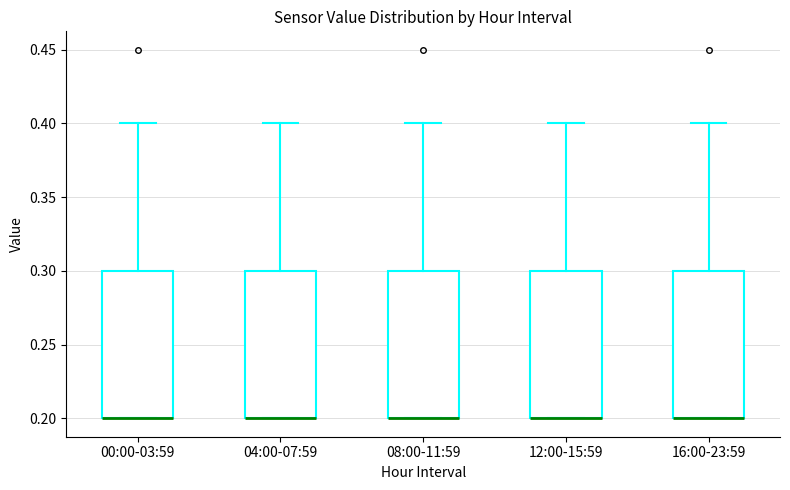

Reading left to right, read every box against the y-axis: the position of its median line, the range the box covers, and the ends of its whiskers. The values are not printed on the chart, so give them approximately, as read against the axis.

00:00-03:59: median 0.2 (drawn on the box's lower edge), box 0.2 to 0.3, whiskers 0.2 to 0.4
04:00-07:59: median 0.2 (drawn on the box's lower edge), box 0.2 to 0.3, whiskers 0.2 to 0.4
08:00-11:59: median 0.2 (drawn on the box's lower edge), box 0.2 to 0.3, whiskers 0.2 to 0.4
12:00-15:59: median 0.2 (drawn on the box's lower edge), box 0.2 to 0.3, whiskers 0.2 to 0.4
16:00-23:59: median 0.2 (drawn on the box's lower edge), box 0.2 to 0.3, whiskers 0.2 to 0.4